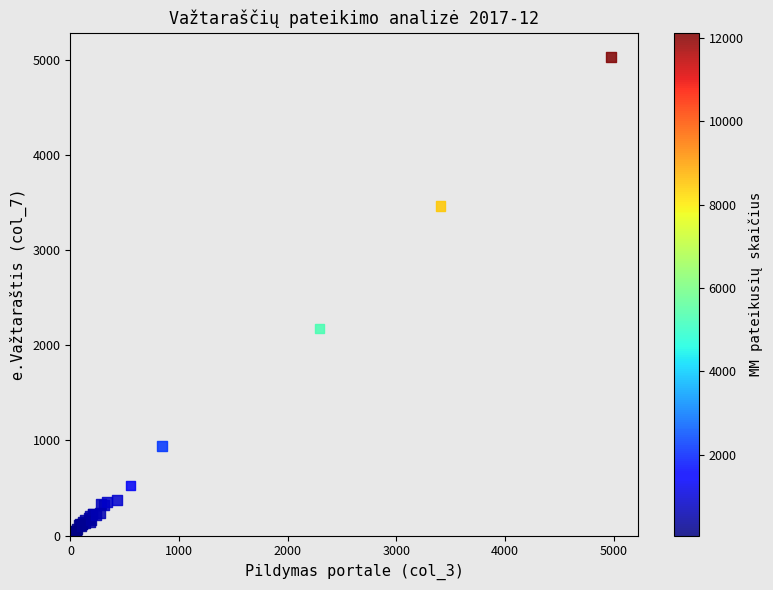

What Y value in the scatter plot is closest to 2526?

2175